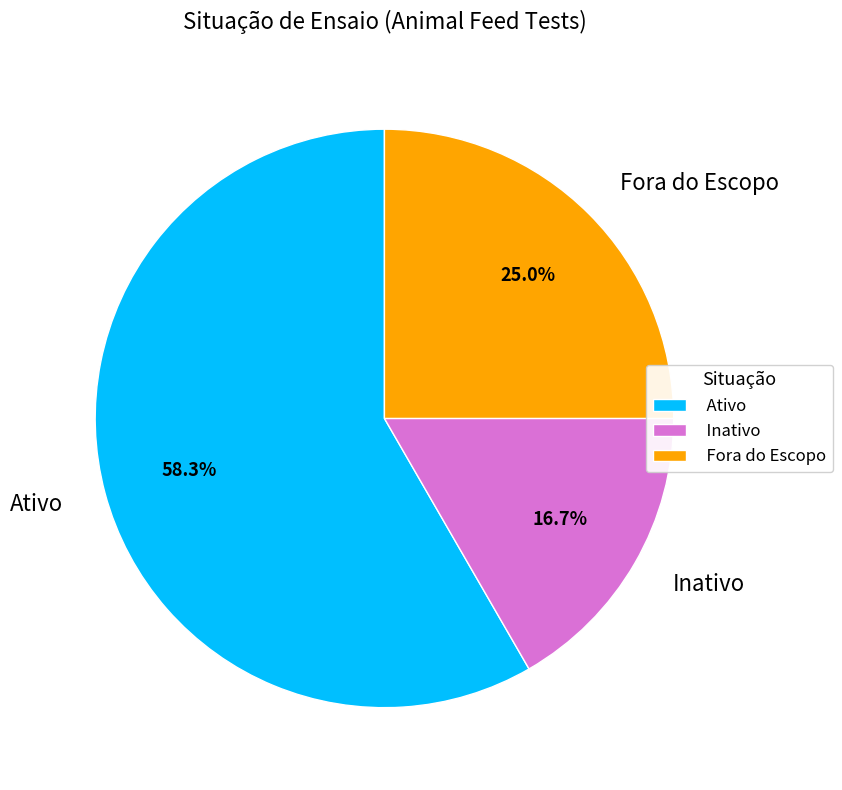

Which category has the biggest portion of the pie?

Ativo